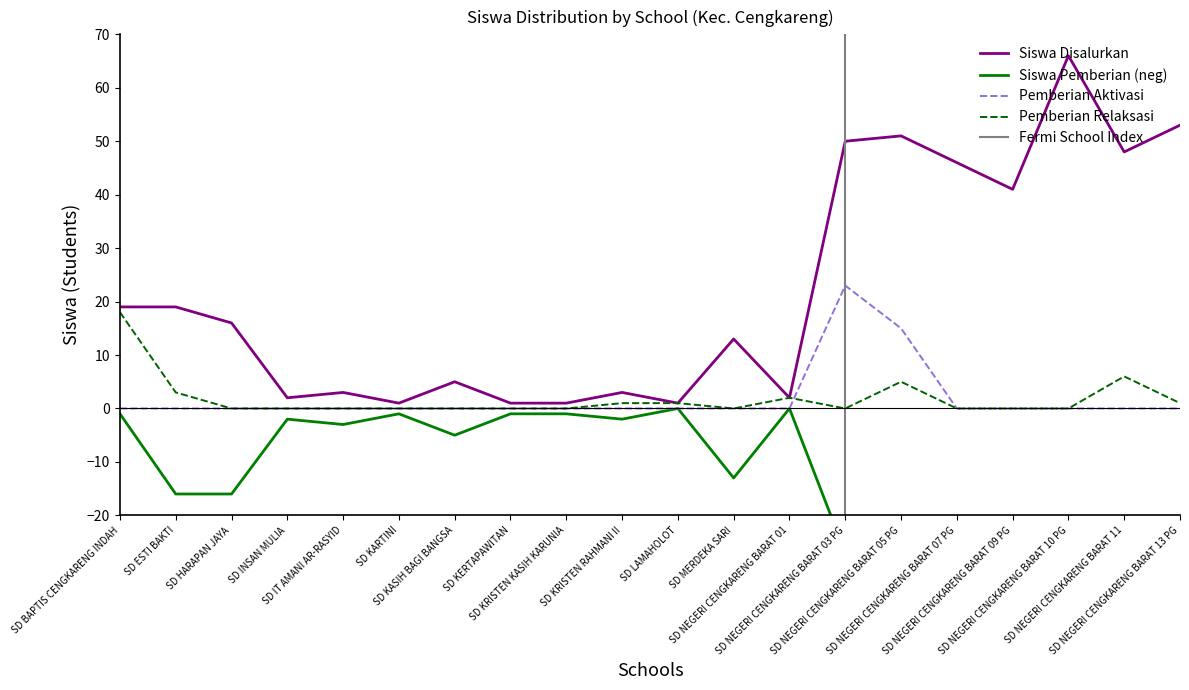

How many series are shown in this chart?

4